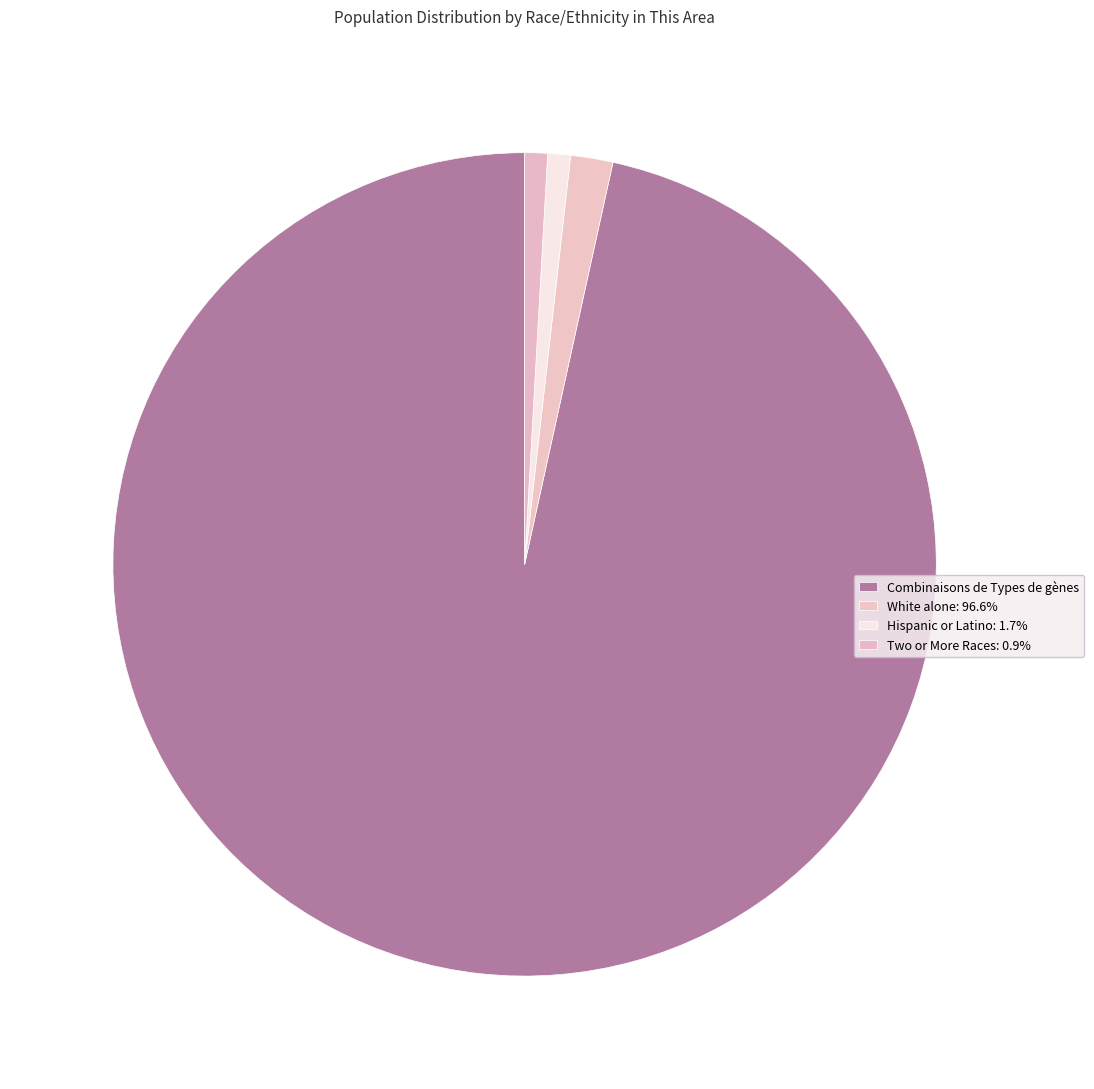

How many segments does this pie chart have?

4